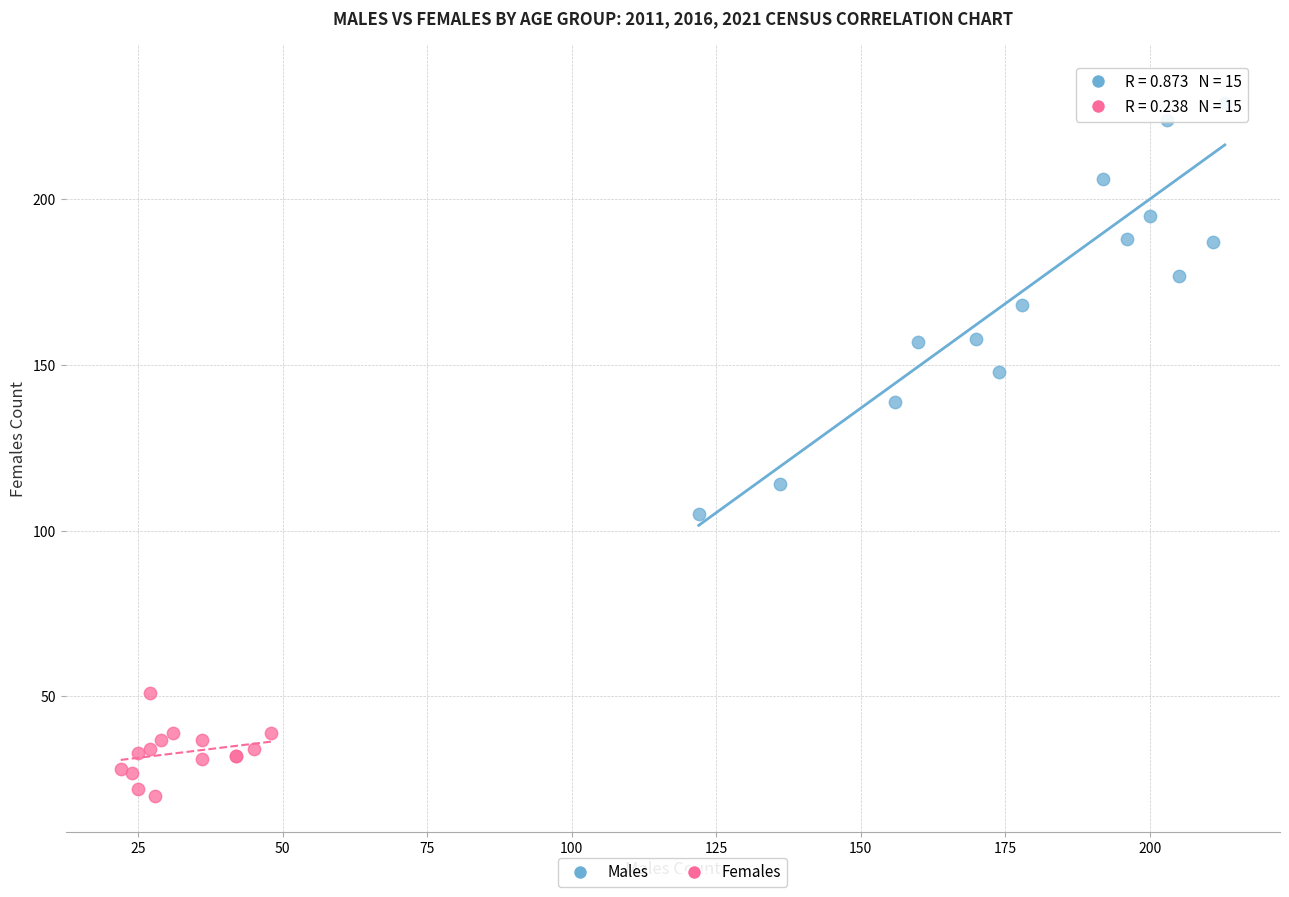

Which series reaches the maximum Y coordinate?

Males